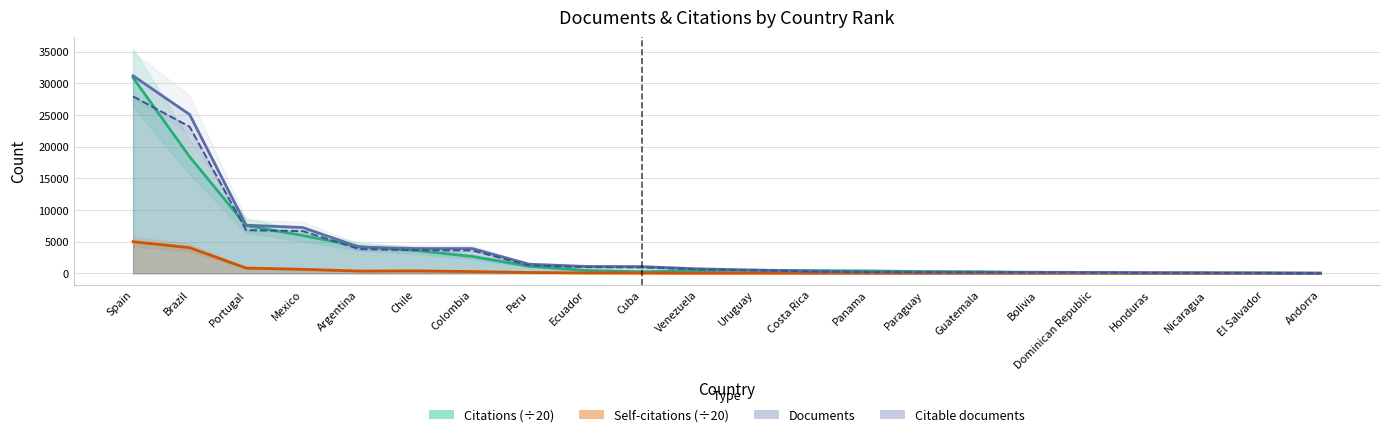

What is the lowest value of the Self-citations series?

0.3